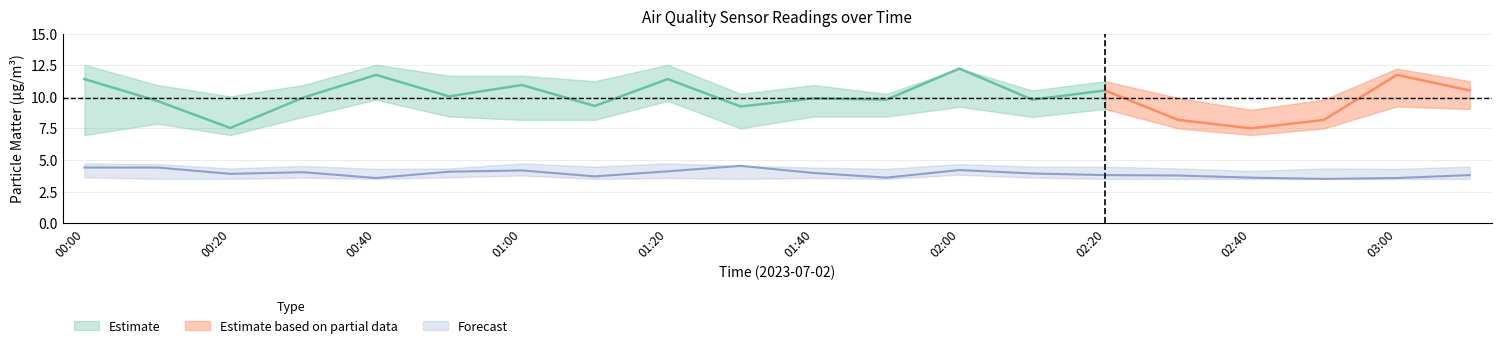

How many interior local peaks does the SDS_P2_upper series have?

5